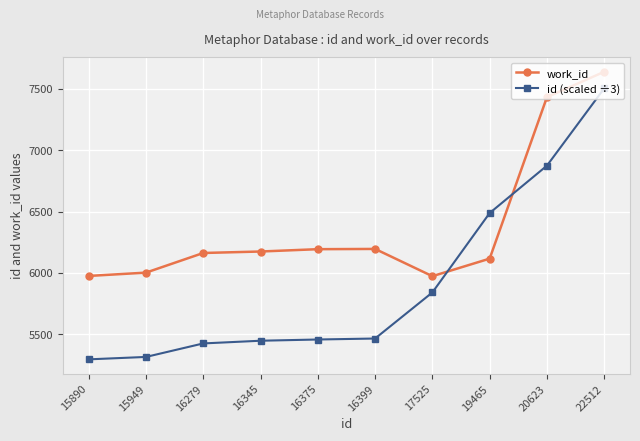

What is the value of the id (scaled ÷3) point at the 9th from the left?

6874.3